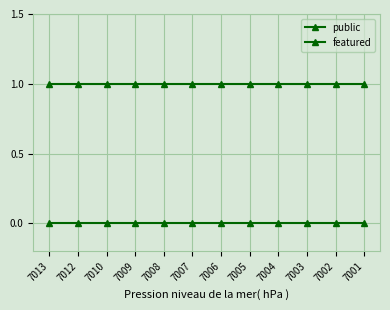

How many lines are shown in the chart?

2